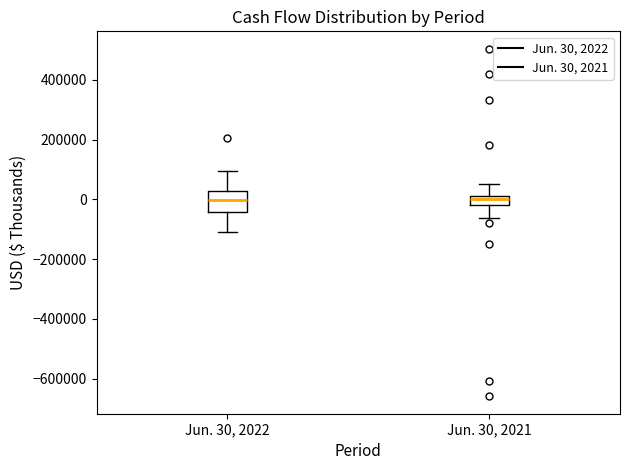

Where does the lower whisker of the box for Jun. 30, 2021 end on the y-axis? The values are not printed on the chart, so give them approximately, as read against the axis.

-60000